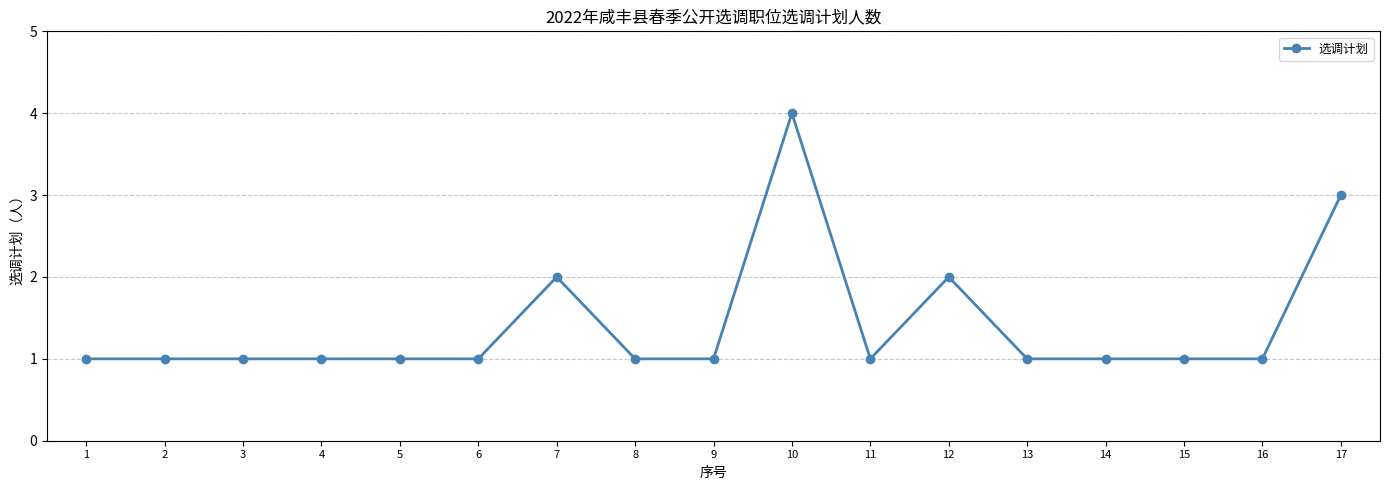

True or false: the data shows 4 at 10.

True